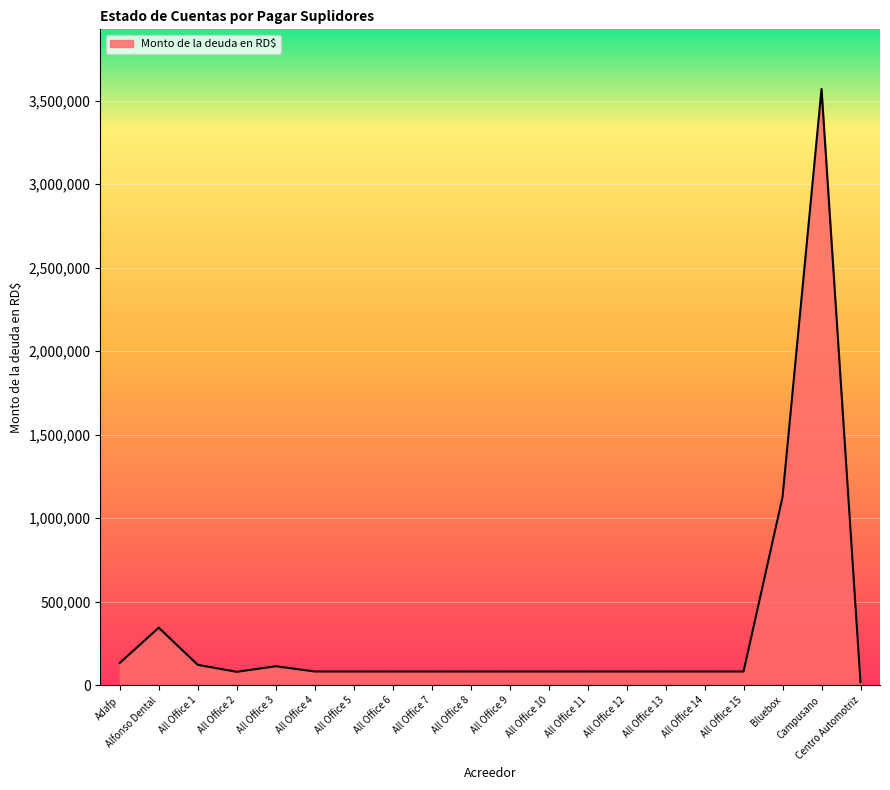

What is the ratio of the value at All Office 11 to the value at Adafp?

0.6